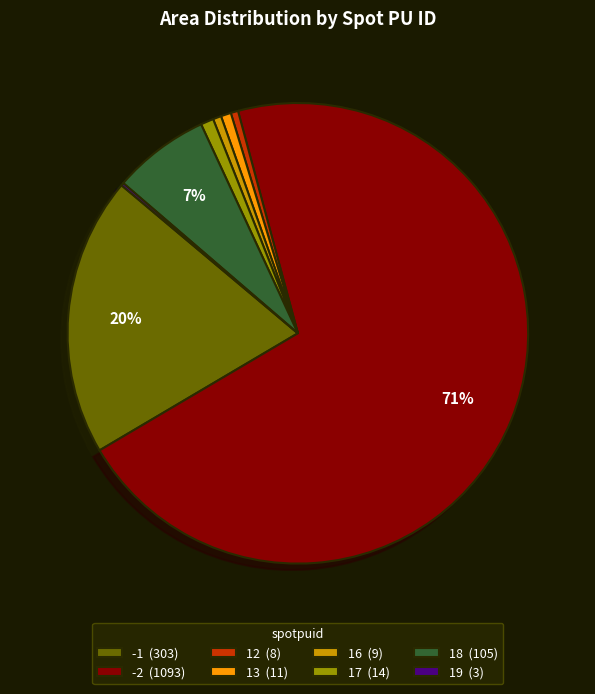

Is there any slice that represents more than half of the pie?

Yes